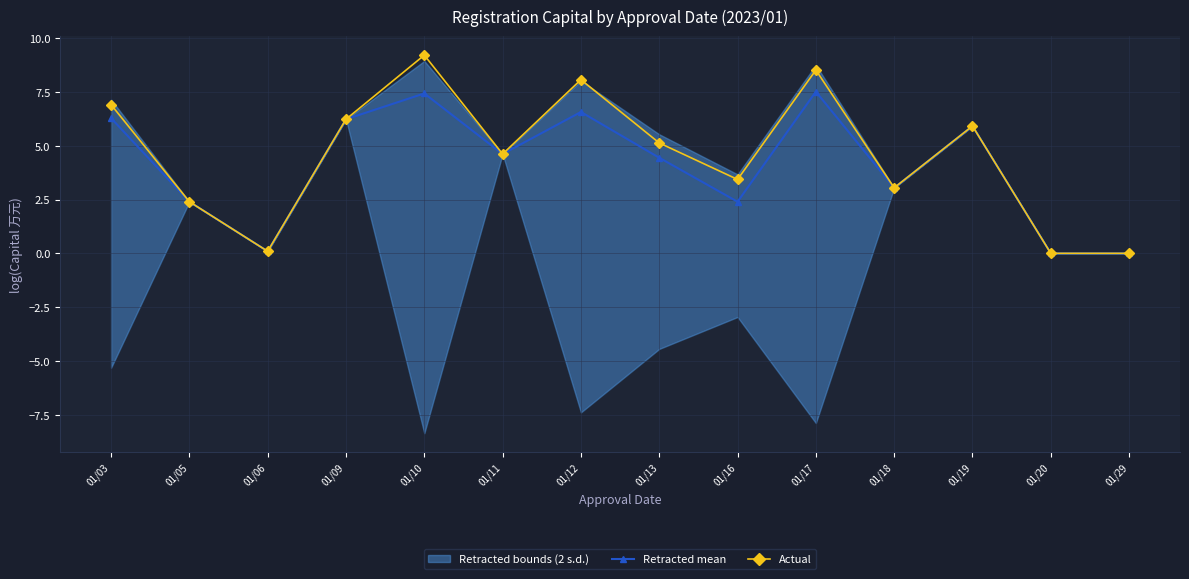

Which series has the largest total across all categories?

Actual